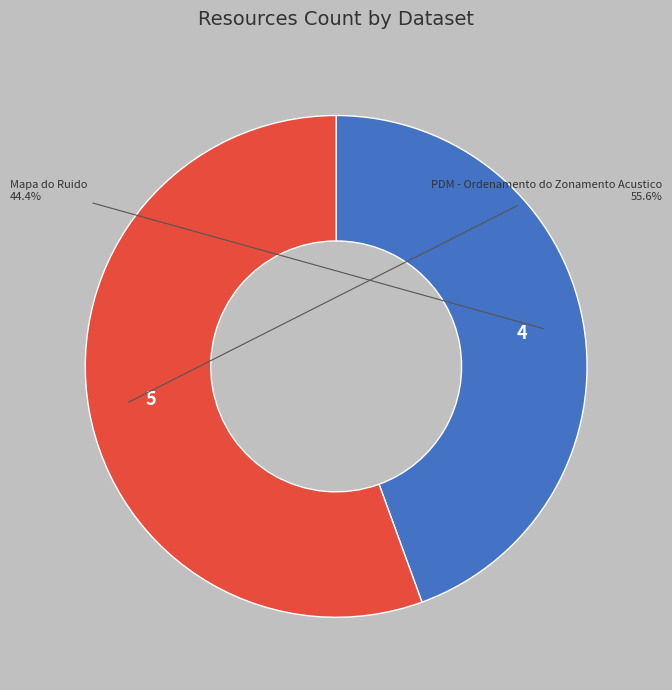

What is the majority slice?

PDM - Ordenamento do Zonamento Acustico